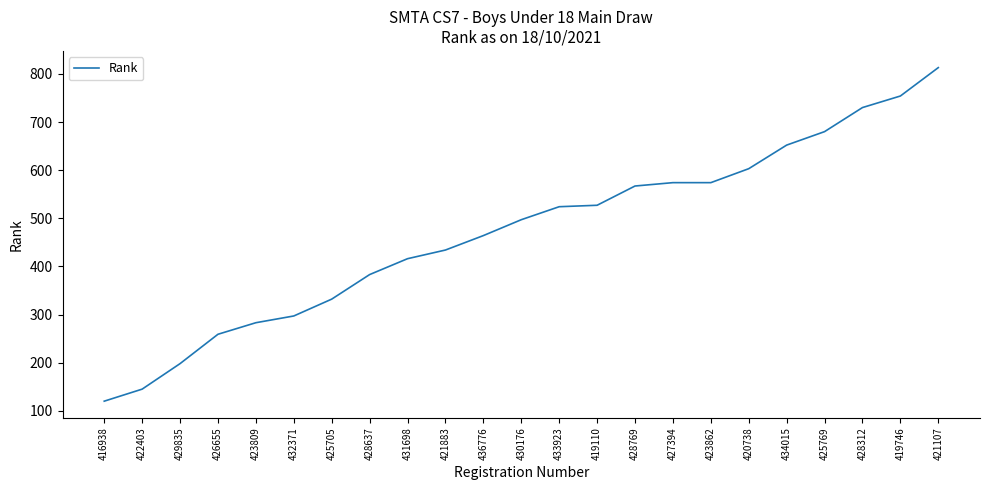

Approximately how many times larger is the value at 423862 compared to 419110?

1.1